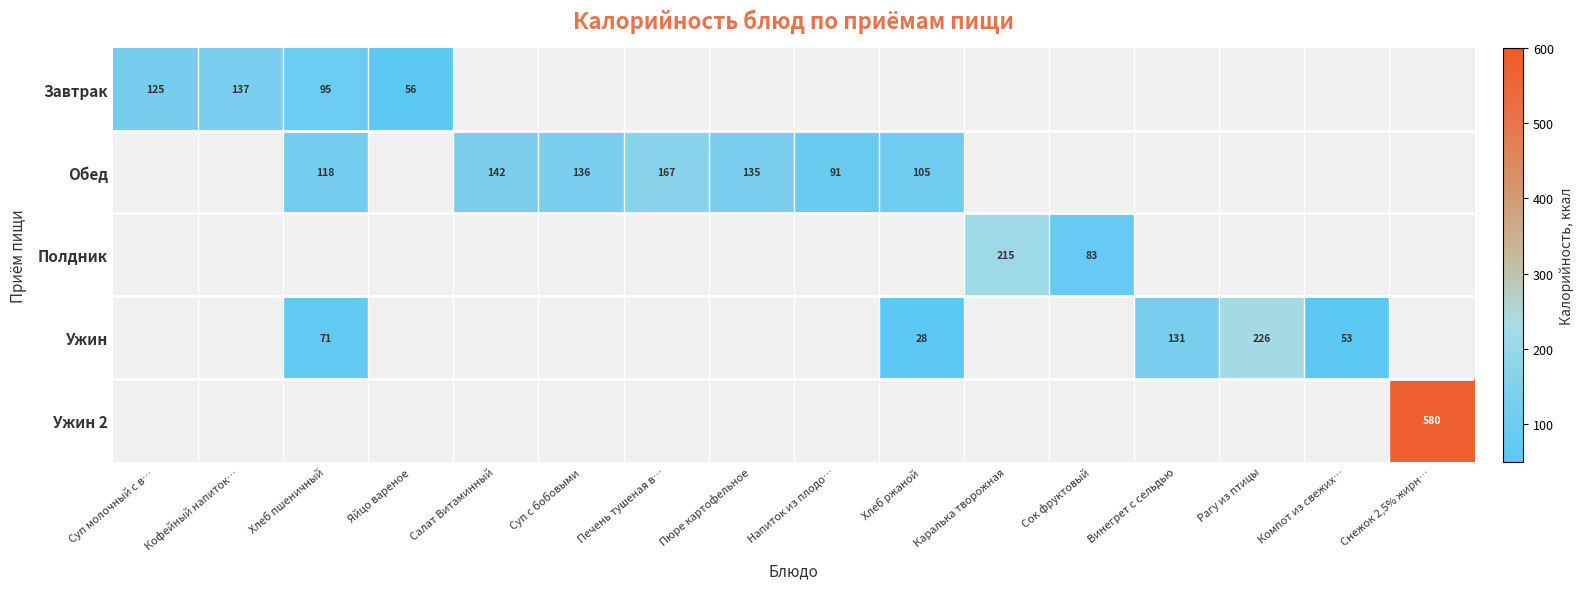

Which label corresponds to the largest value in the chart?

Снежок 2,5% жирн…